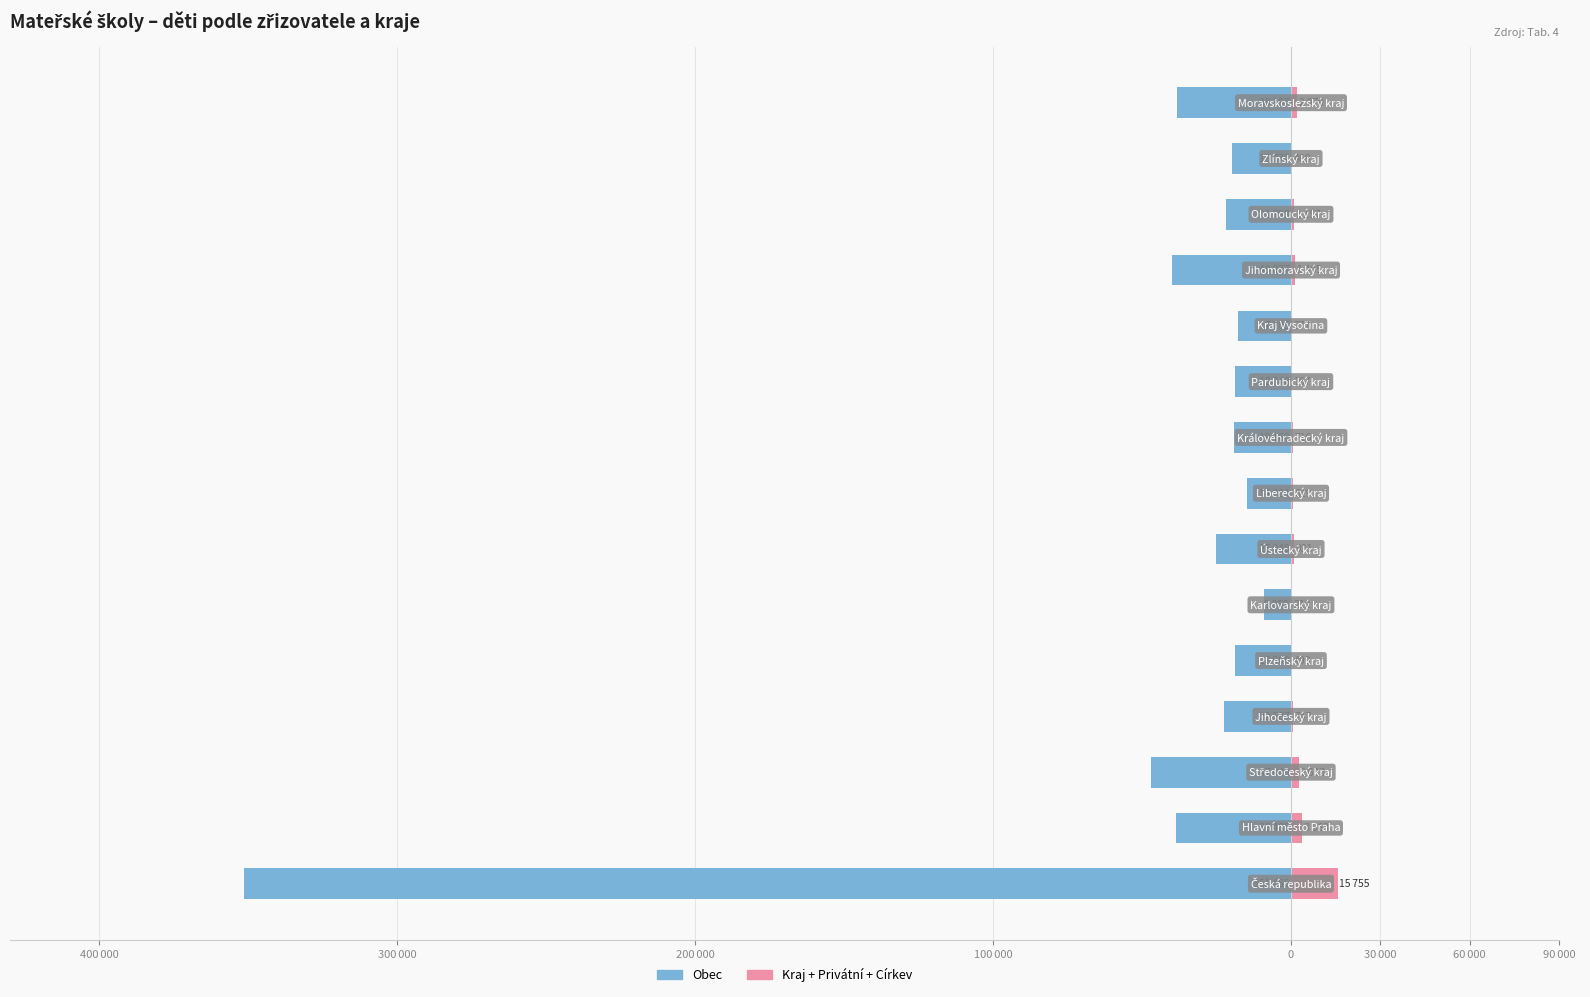

What is the maximum value shown in the chart?

15755